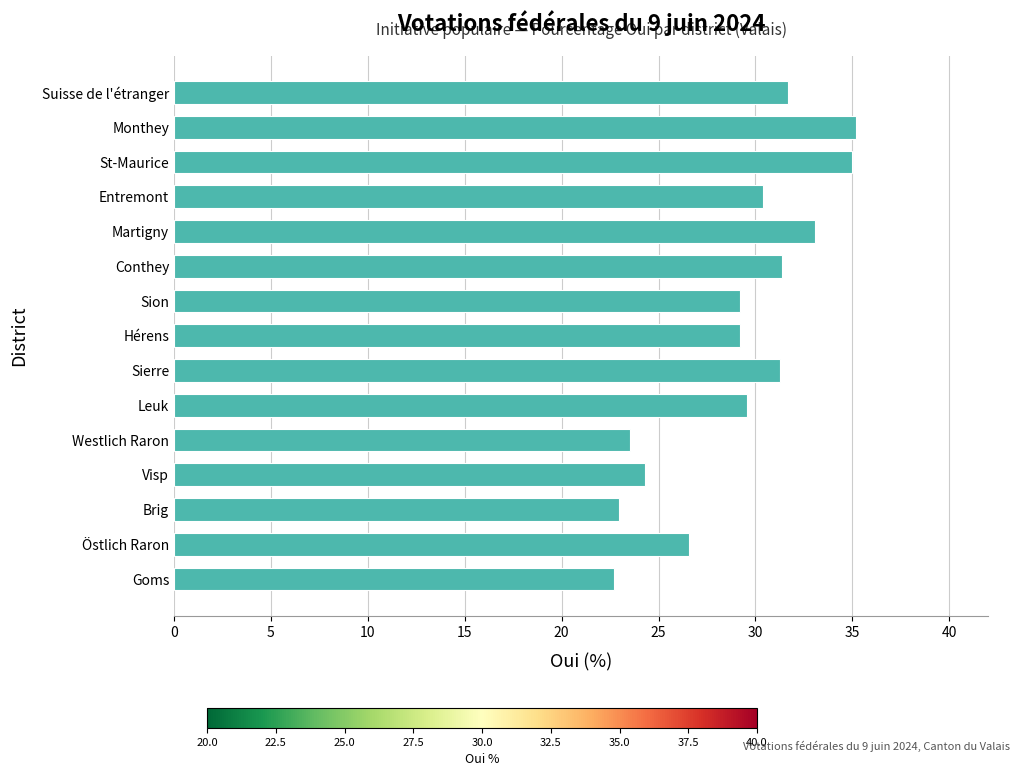

The value at Visp is 24.3. True or false?

True